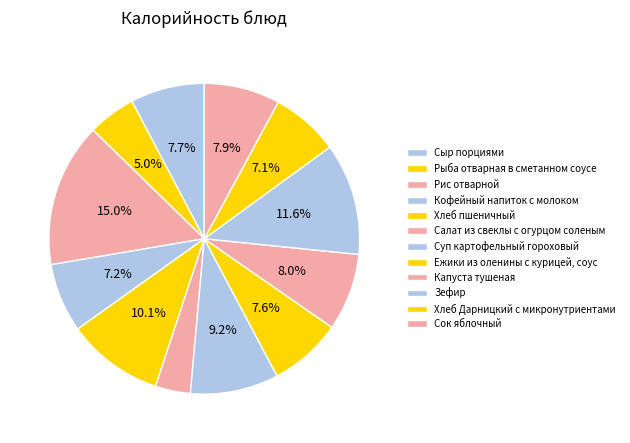

How many segments does this pie chart have?

12